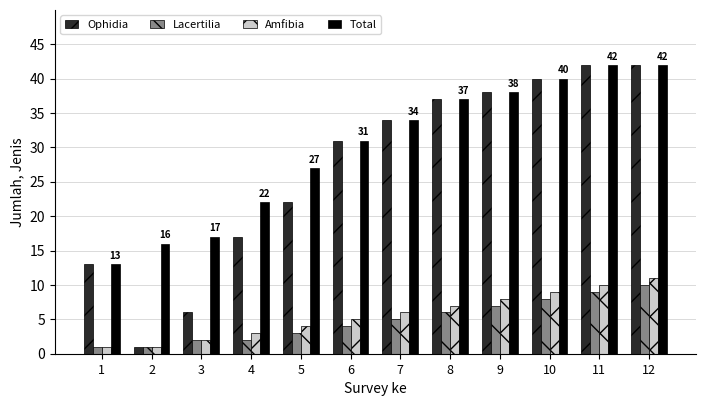

Reading left to right, what are all the values shown in this chart?

Ophidia: 13	1	6	17	22	31	34	37	38	40	42	42
Lacertilia: 1	1	2	2	3	4	5	6	7	8	9	10
Amfibia: 1	1	2	3	4	5	6	7	8	9	10	11
Total: 13	16	17	22	27	31	34	37	38	40	42	42